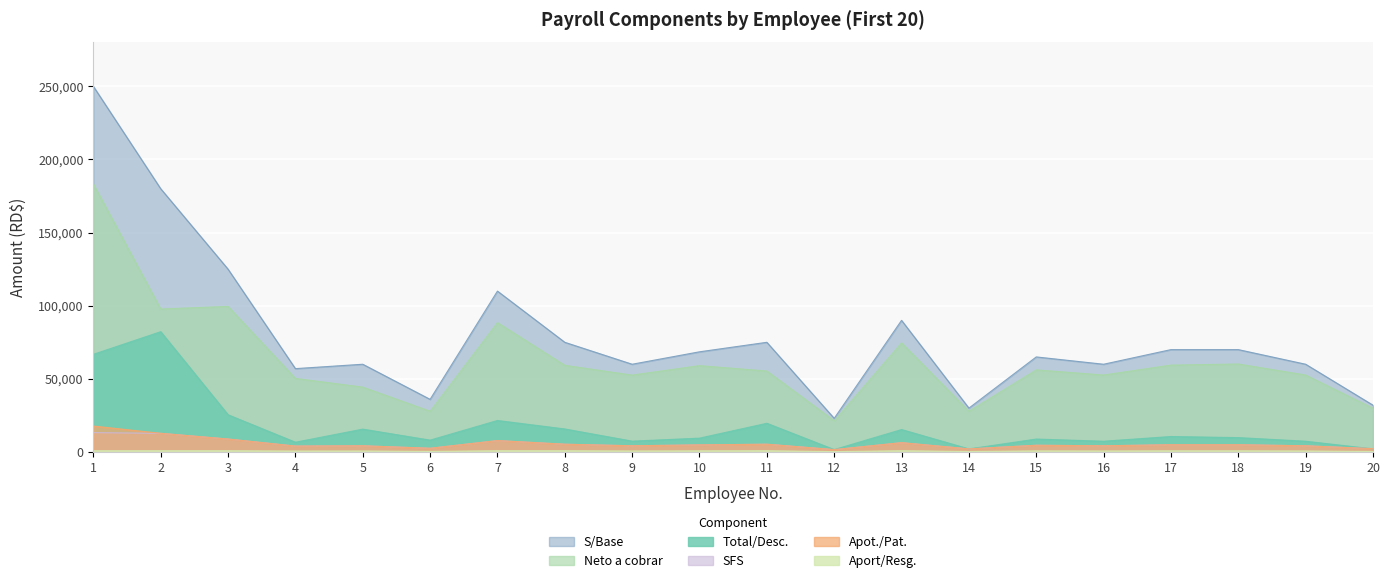

What is the difference between the highest and lowest values at 12?

22735.5